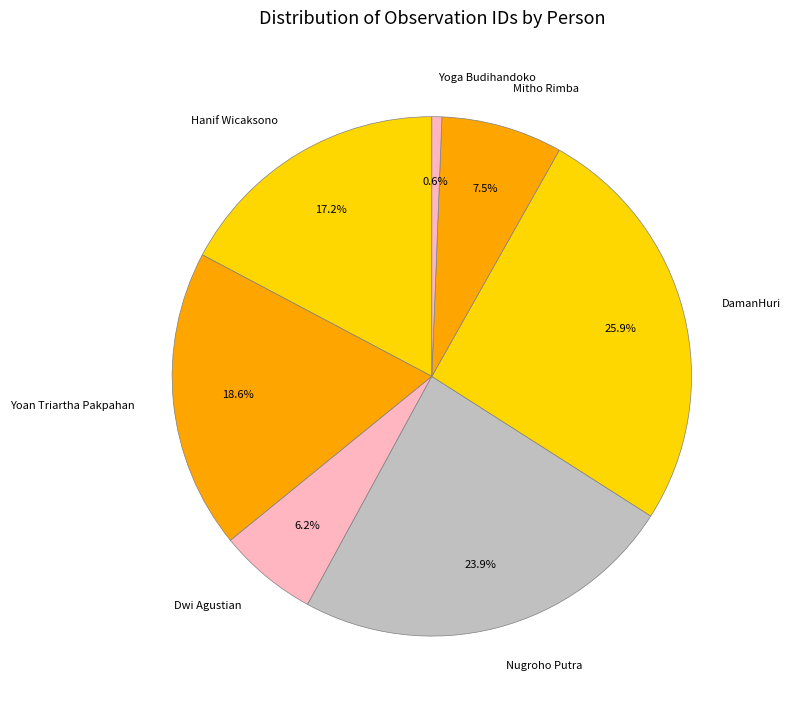

What percentage is the Nugroho Putra slice, to the nearest percent?

24%